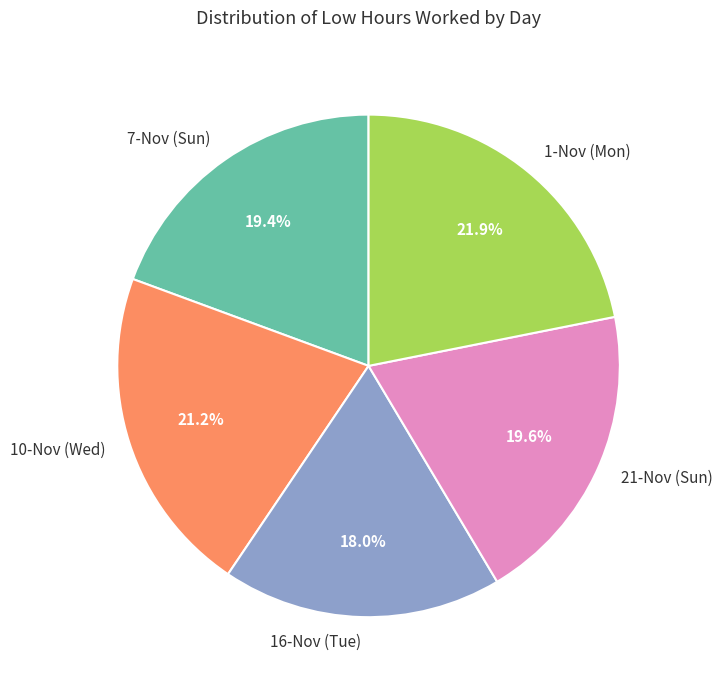

Is it true that 16-Nov (Tue) is 31% of the pie?

False